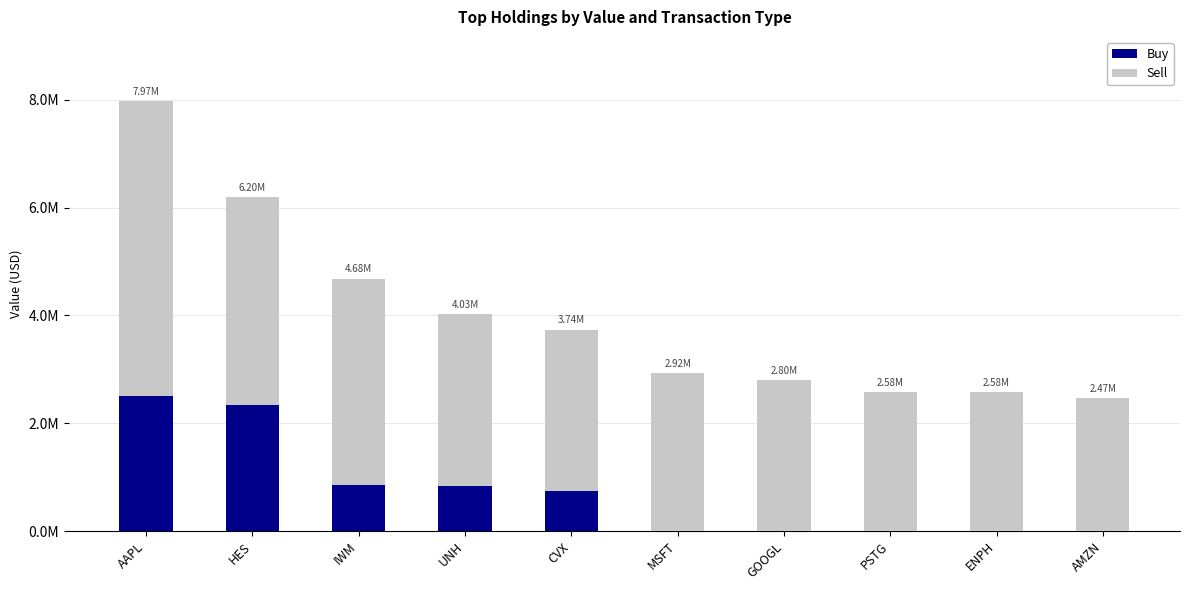

Does the chart contain stacked bars?

Yes